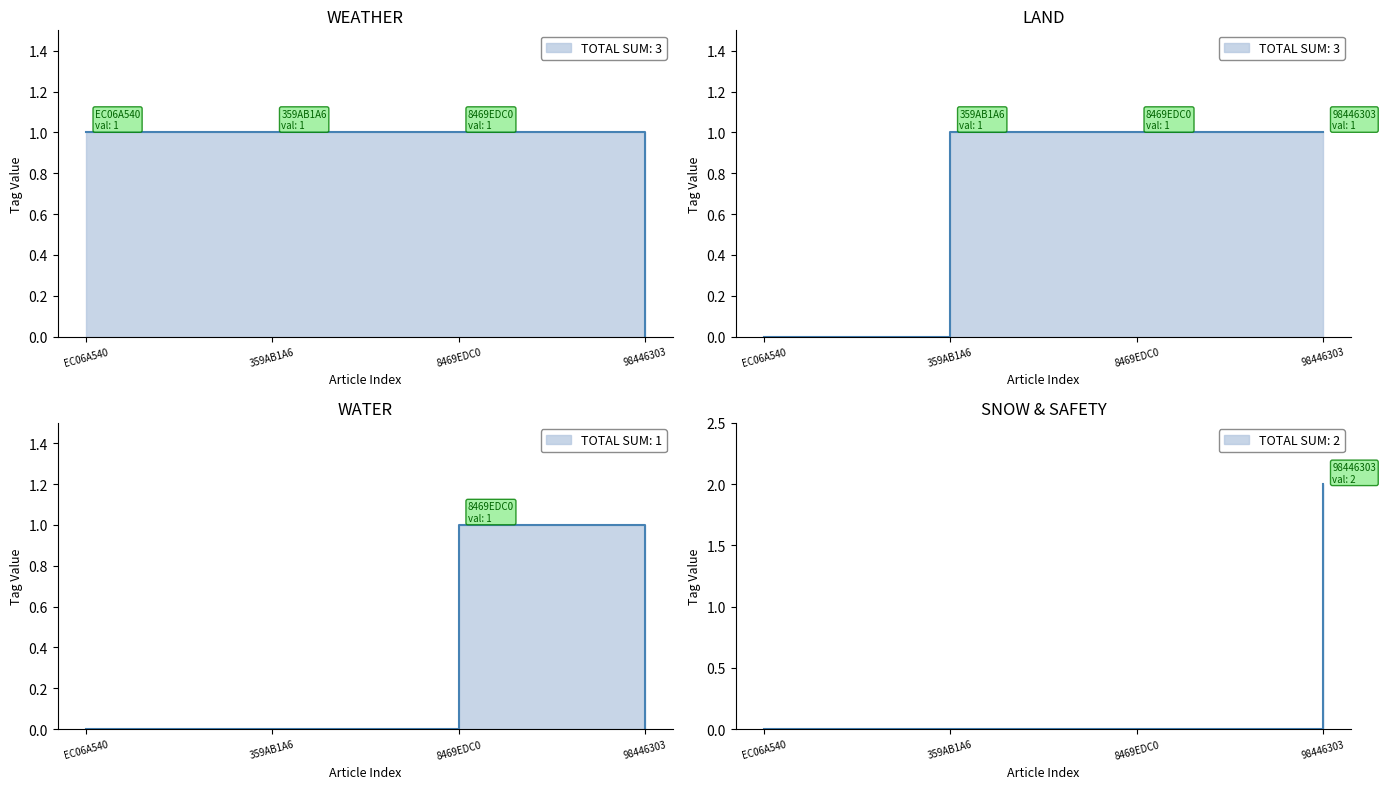

Which series changed the most between EC06A540 and 8469EDC0?

LAND